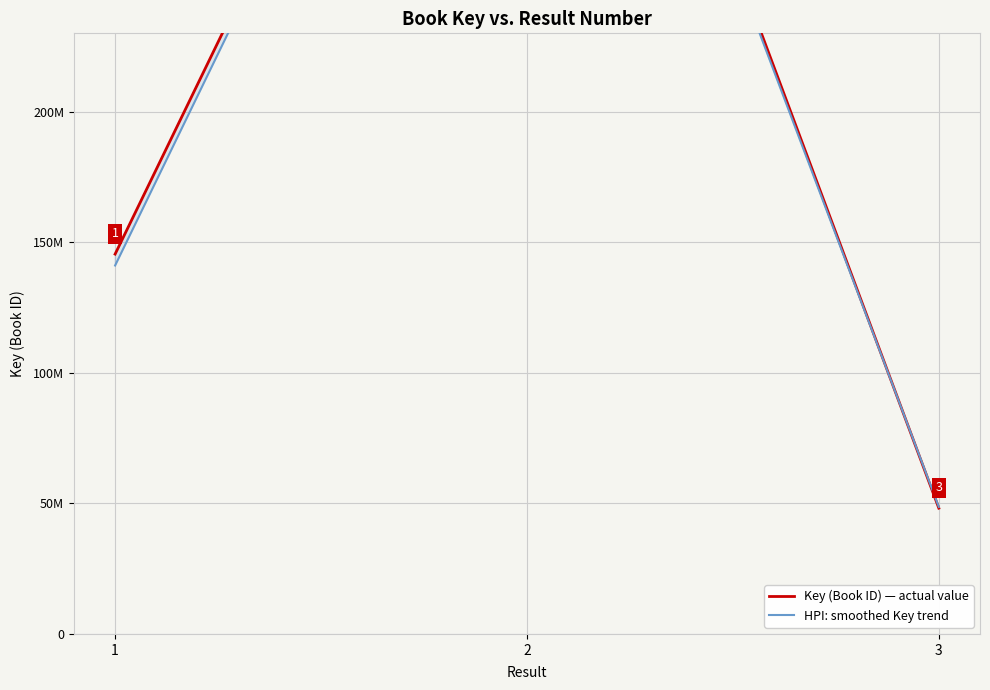

Reading left to right, transcribe all the data shown in this chart.

Key (Book ID) — actual value: 1=145456893.0	2=470222709.0	3=48173624.0
HPI: smoothed Key trend: 1=141093186.2	2=465520481.9	3=48655360.2